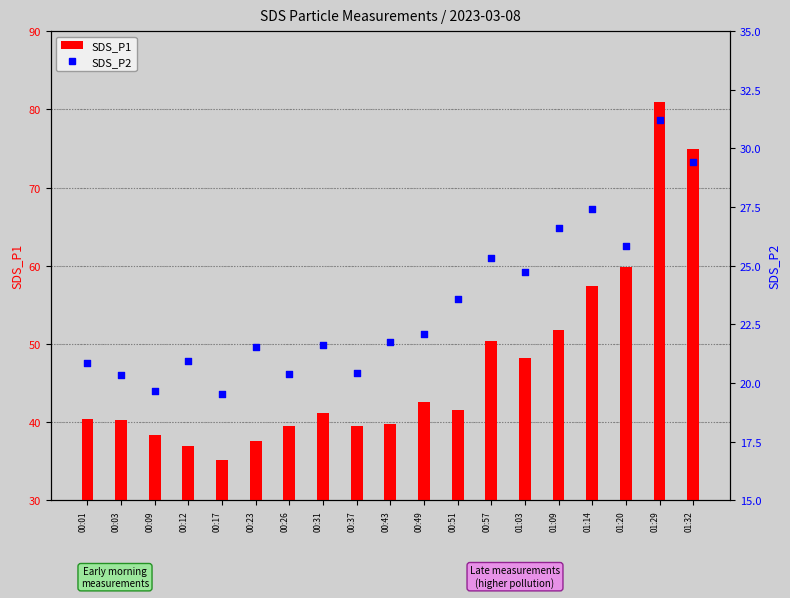

What is the total value across all series at 00:37?

60.0